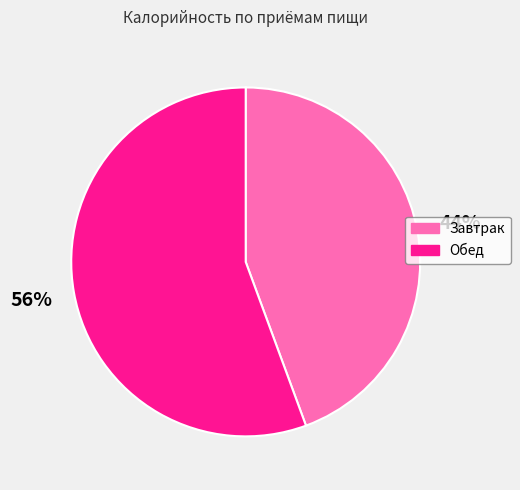

Does any single category account for the majority?

Yes